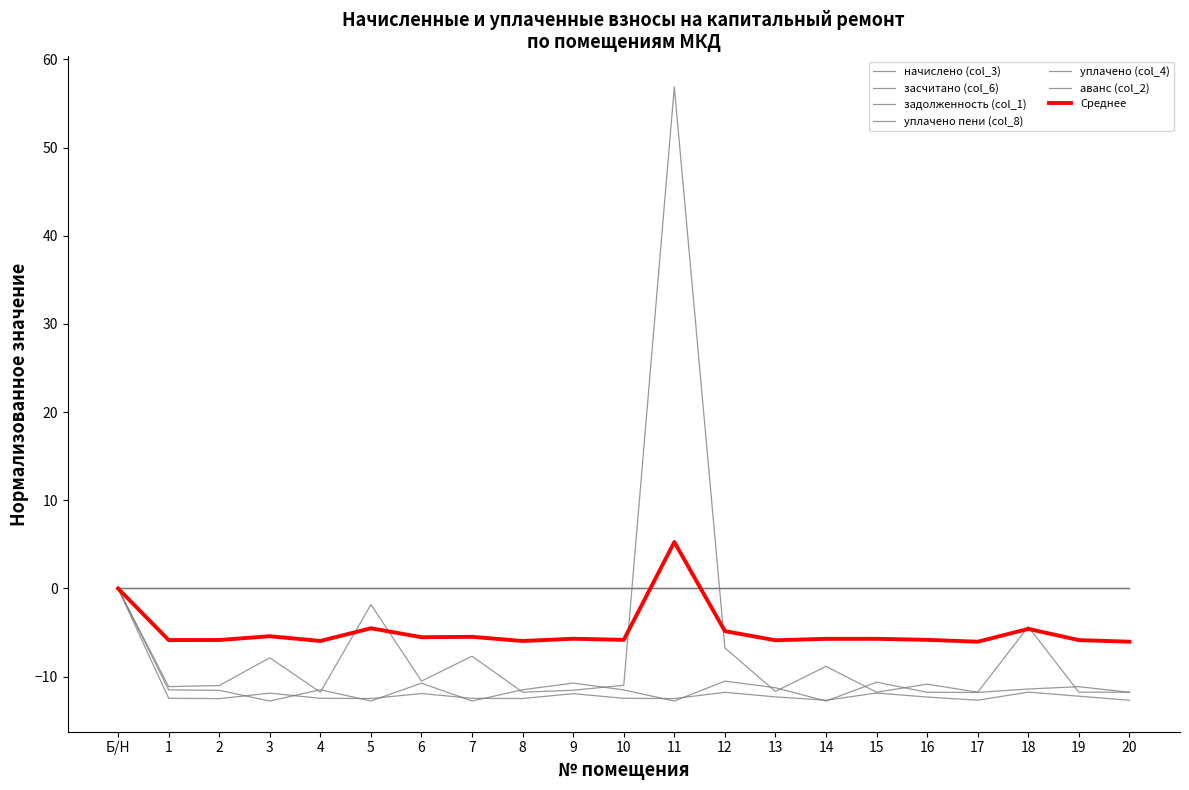

At how many categories does at least one series exceed 23?

1